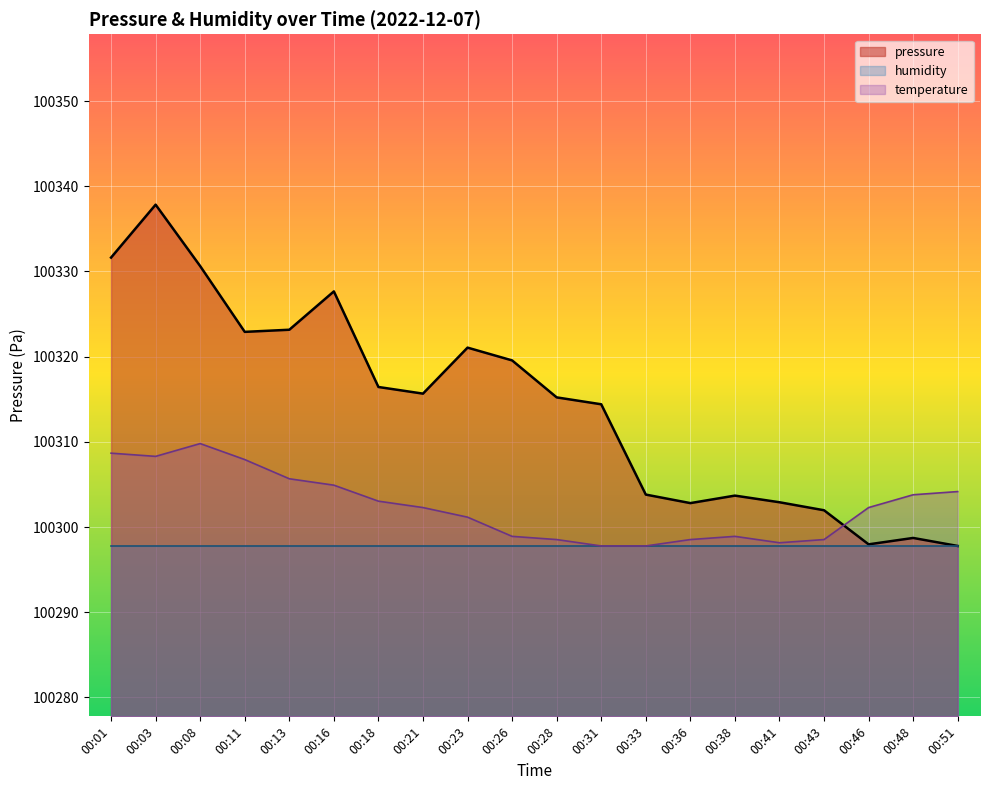

True or false: there are more than 0 points higher than both neighbors.

True